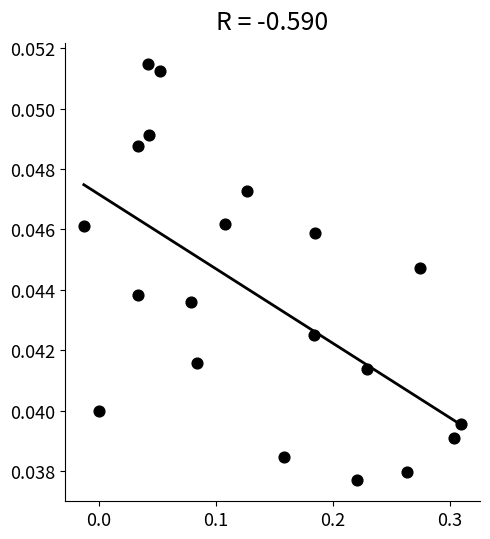

Count the number of points in this scatter plot.

20